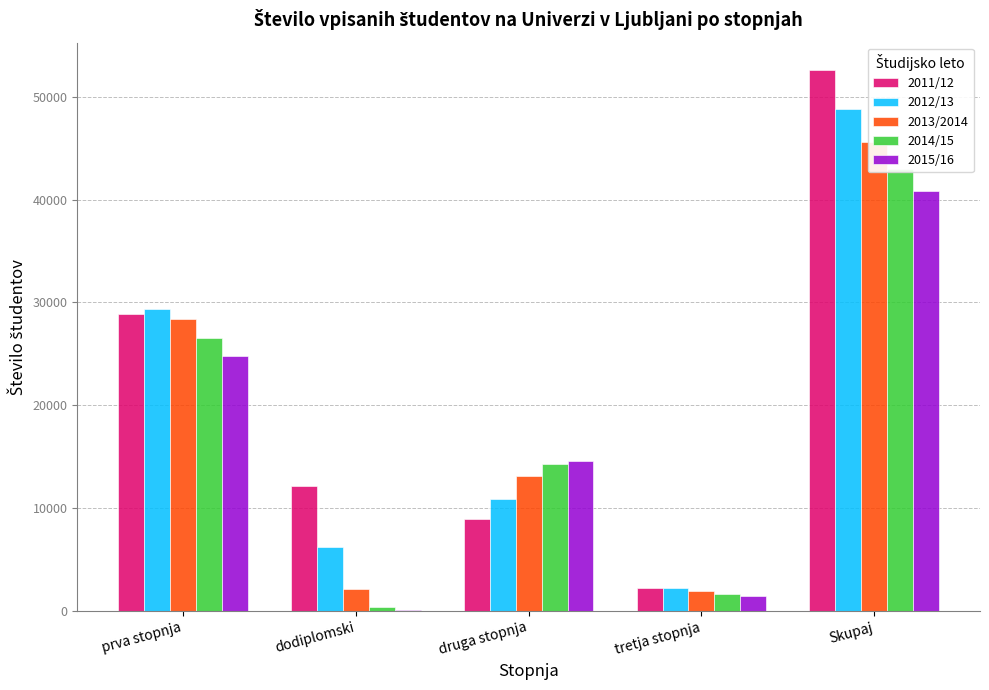

What is the value of the 2011/12 bar at the 4th from the left?

2210.0